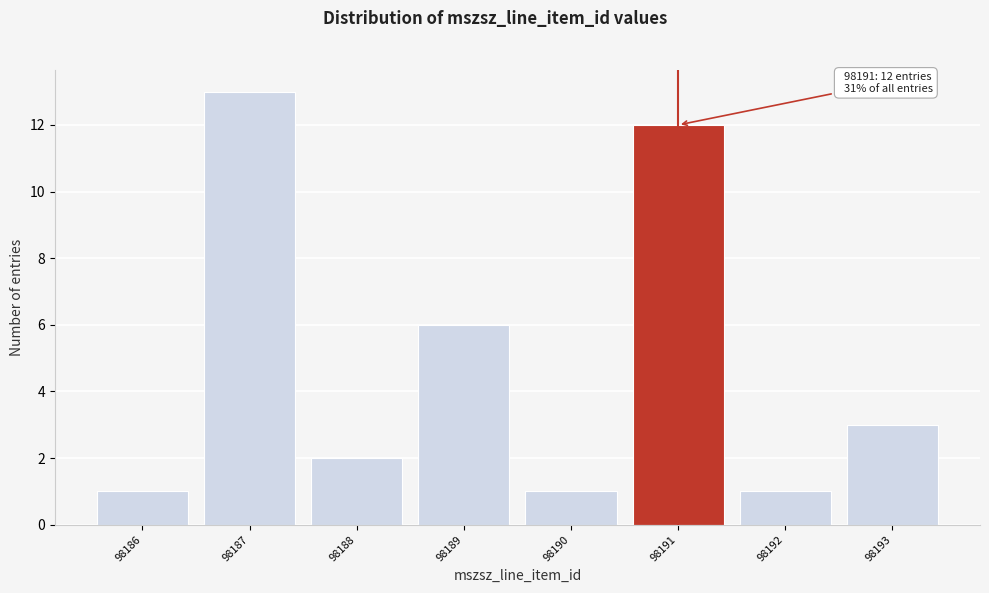

Reading left to right, extract all data points from this chart.

98186=1	98187=13	98188=2	98189=6	98190=1	98191=12	98192=1	98193=3